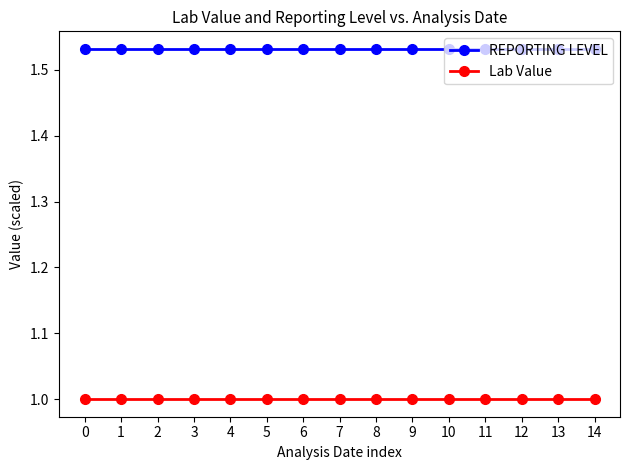

Count the number of data series in this chart.

2